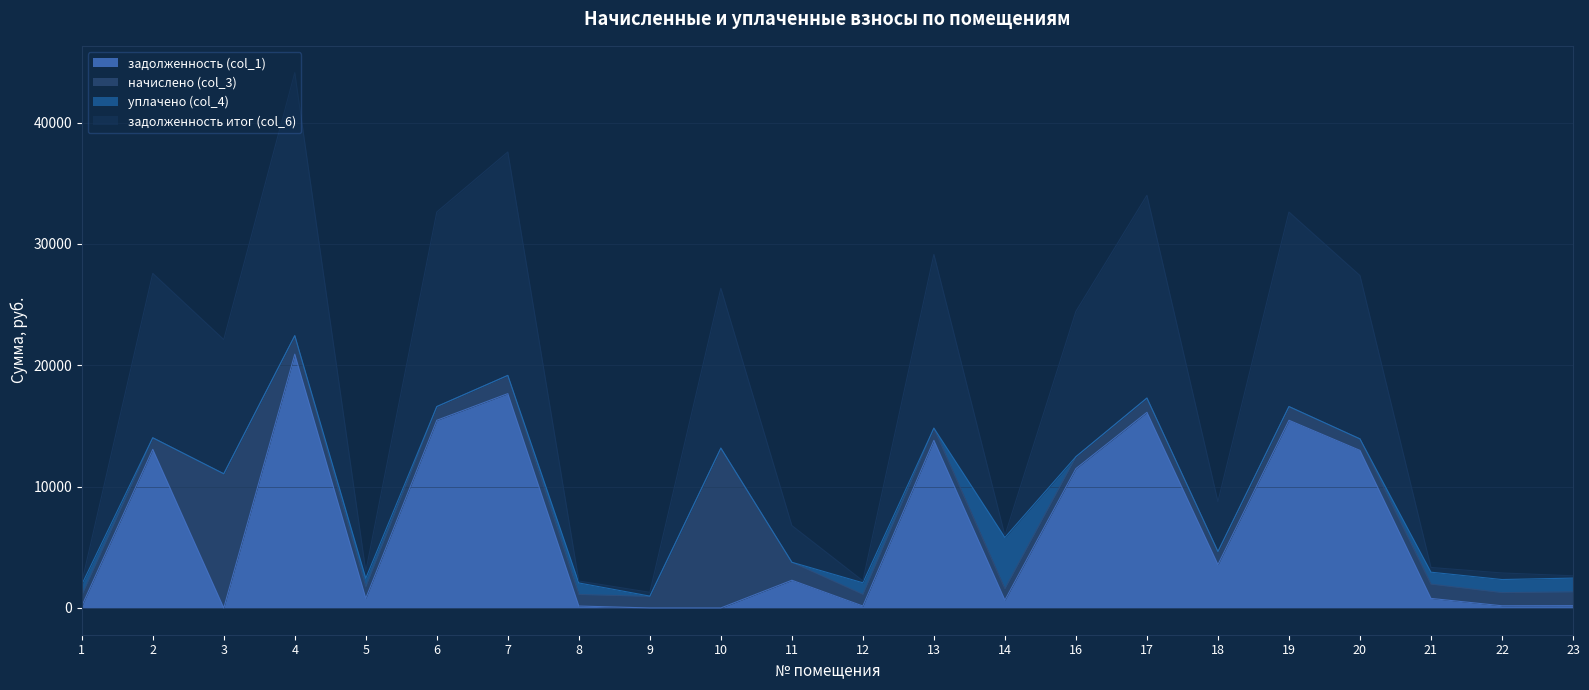

At which category is the sum across all series the highest?

4